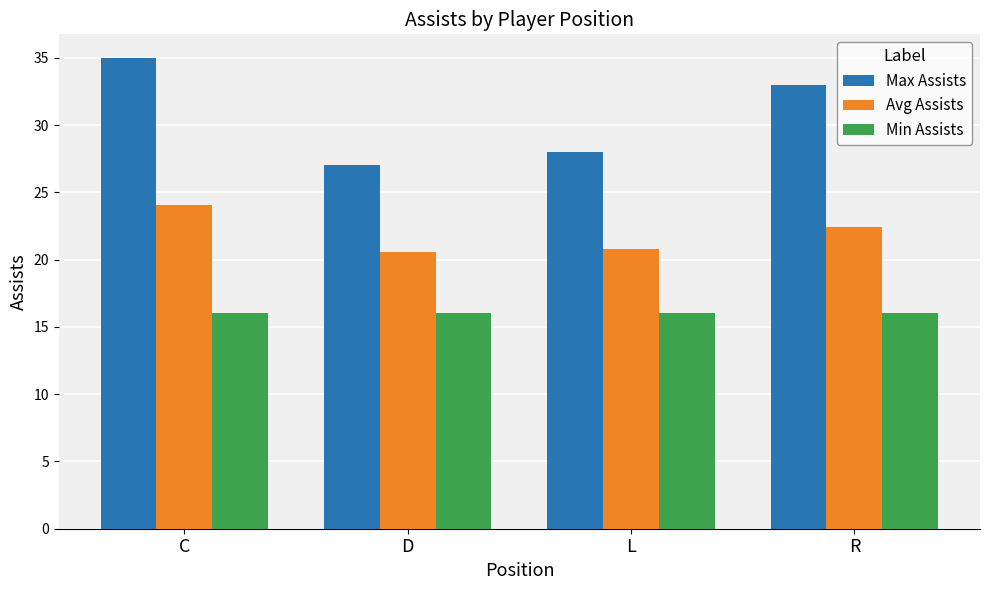

Rank the series by their maximum value, from lowest to highest.

Min Assists, Avg Assists, Max Assists